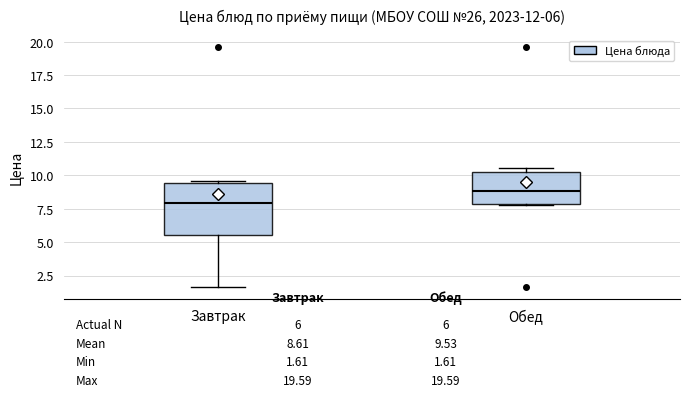

Which box has the highest median line?

Обед